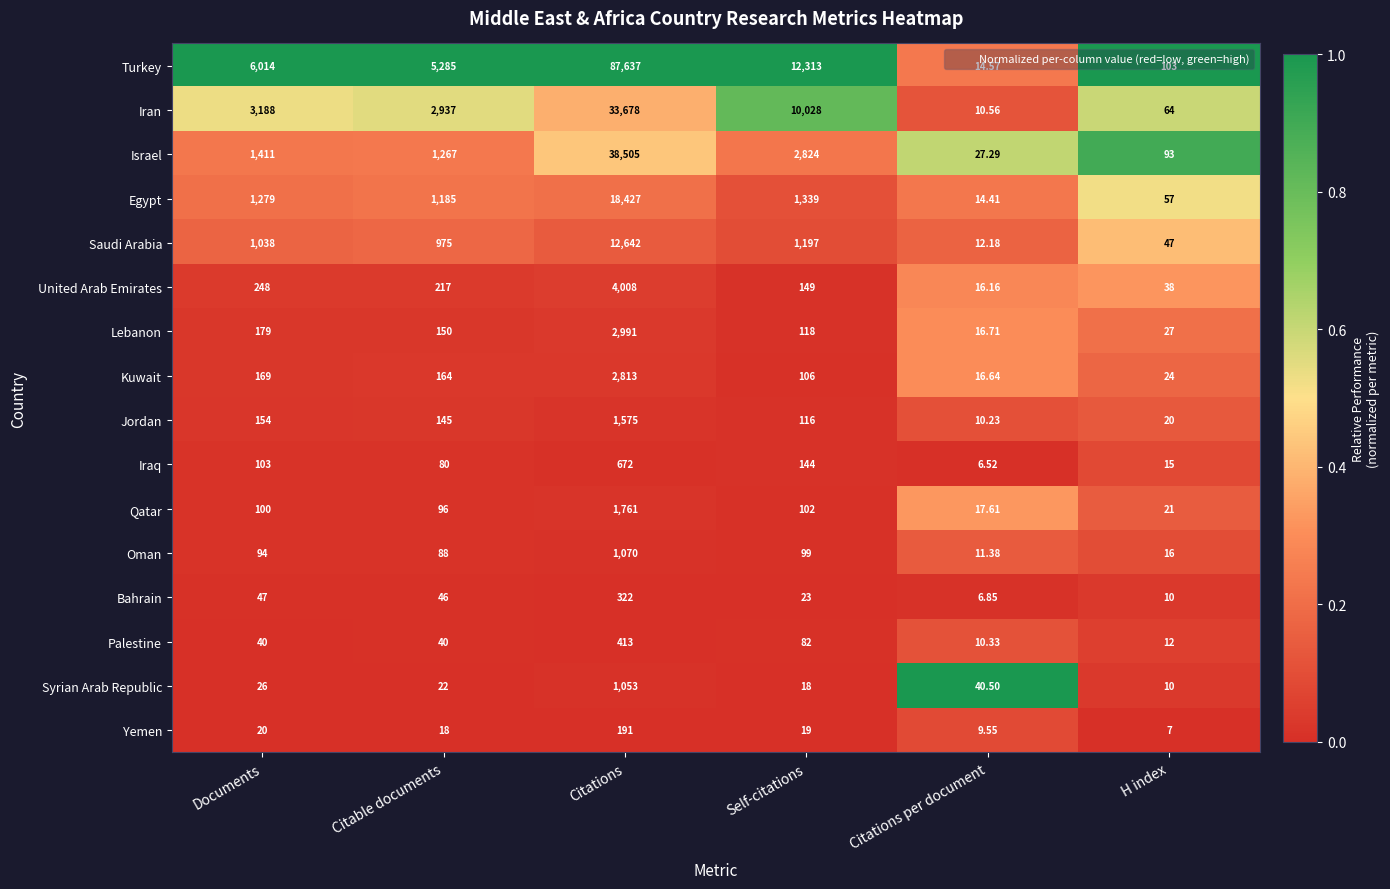

Which series has the largest total across all categories?

Turkey